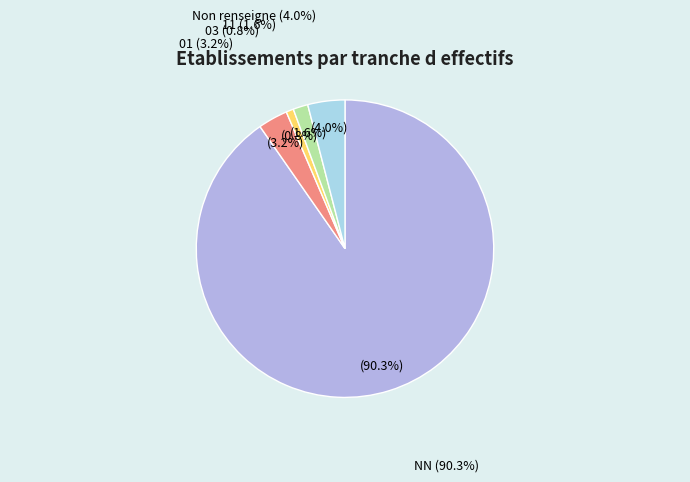

To the nearest percent, what is the difference between the largest and smallest slice percentages?

90%